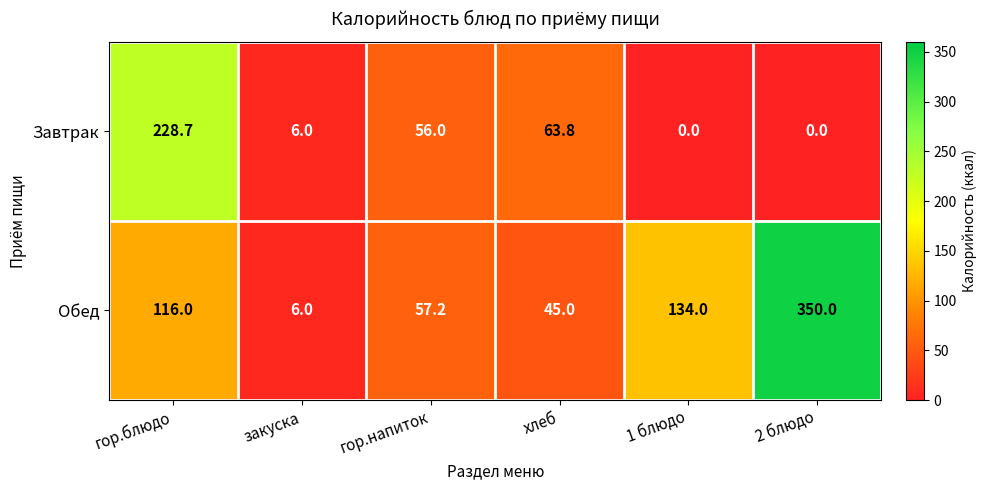

At how many categories does at least one series exceed 53?

5